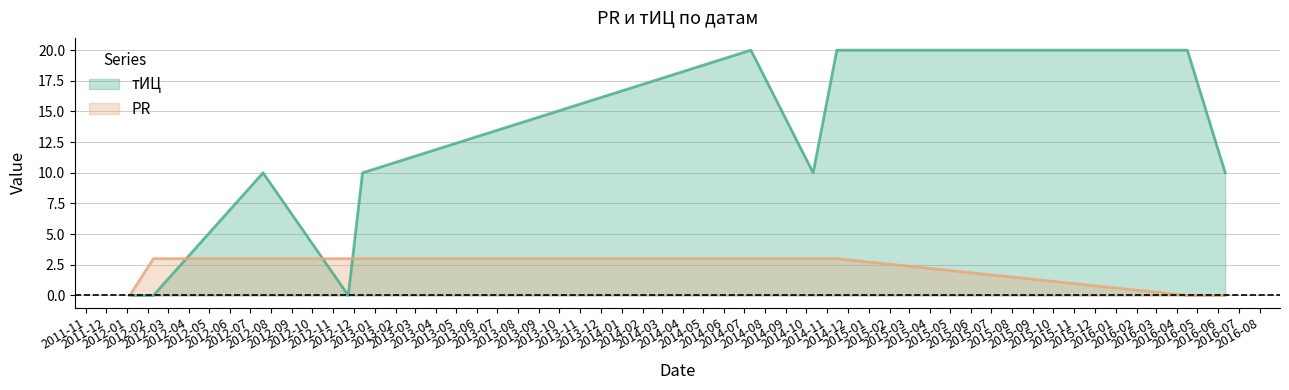

What are all the series names shown in the legend?

тИЦ, PR